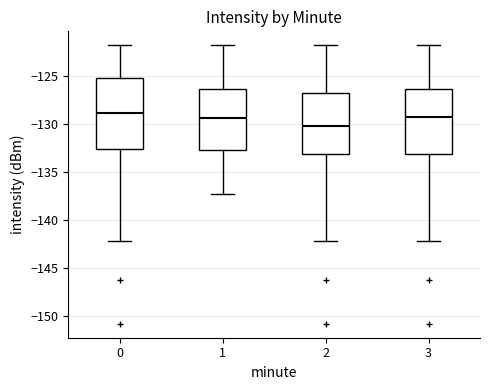

Where does the upper whisker of the box at x = 0 end on the y-axis? The values are not printed on the chart, so give them approximately, as read against the axis.

-122.0